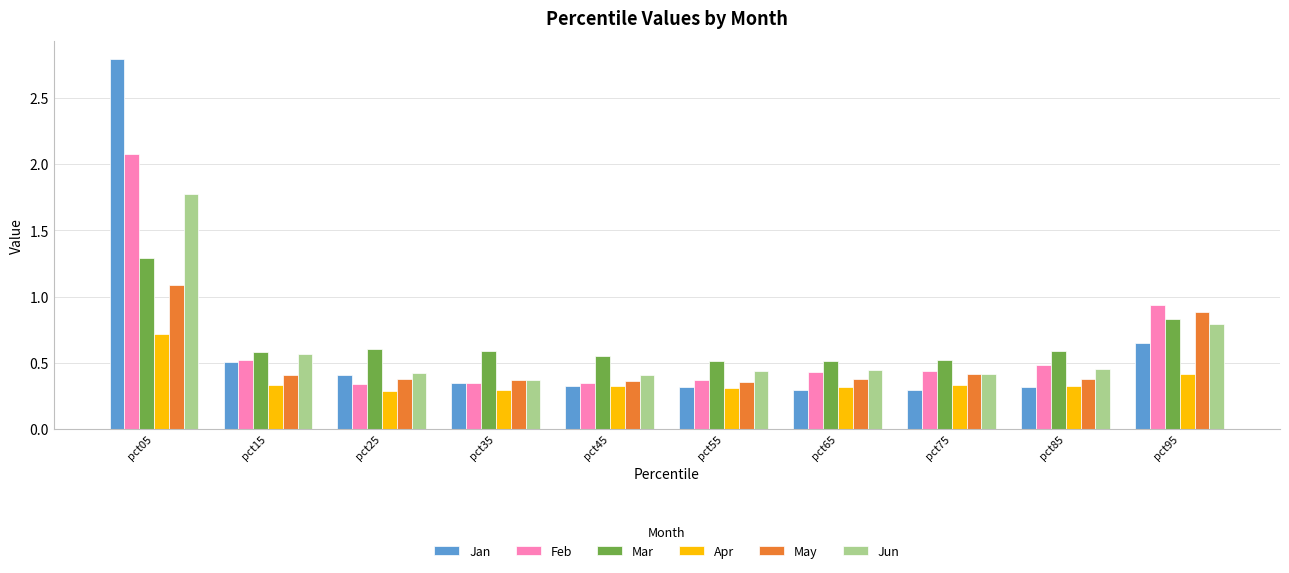

How many Apr values are between 0 and 1?

10